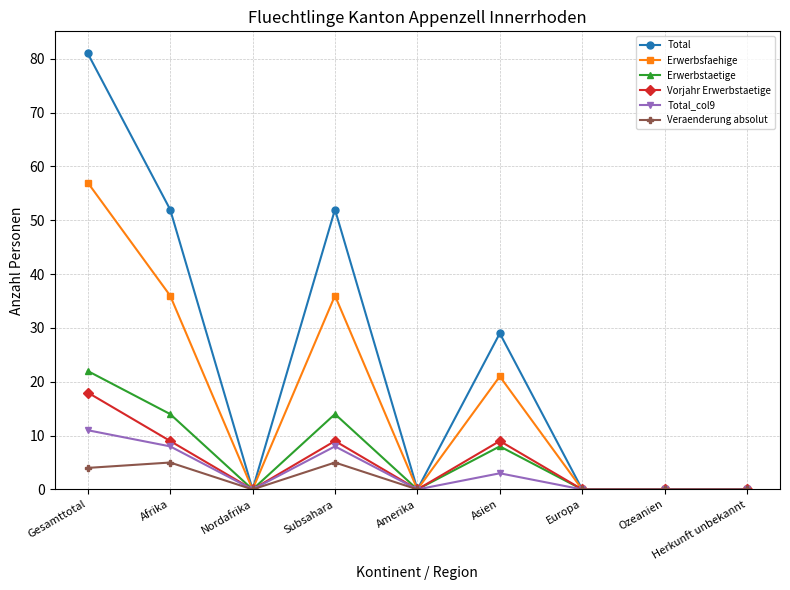

Reading left to right, transcribe all the data shown in this chart.

Total: Gesamttotal=81	Afrika=52	Nordafrika=0	Subsahara=52	Amerika=0	Asien=29	Europa=0	Ozeanien=0	Herkunft unbekannt=0
Erwerbsfaehige: Gesamttotal=57	Afrika=36	Nordafrika=0	Subsahara=36	Amerika=0	Asien=21	Europa=0	Ozeanien=0	Herkunft unbekannt=0
Erwerbstaetige: Gesamttotal=22	Afrika=14	Nordafrika=0	Subsahara=14	Amerika=0	Asien=8	Europa=0	Ozeanien=0	Herkunft unbekannt=0
Vorjahr Erwerbstaetige: Gesamttotal=18	Afrika=9	Nordafrika=0	Subsahara=9	Amerika=0	Asien=9	Europa=0	Ozeanien=0	Herkunft unbekannt=0
Total_col9: Gesamttotal=11	Afrika=8	Nordafrika=0	Subsahara=8	Amerika=0	Asien=3	Europa=0	Ozeanien=0	Herkunft unbekannt=0
Veraenderung absolut: Gesamttotal=4	Afrika=5	Nordafrika=0	Subsahara=5	Amerika=0	Asien=-1	Europa=0	Ozeanien=0	Herkunft unbekannt=0